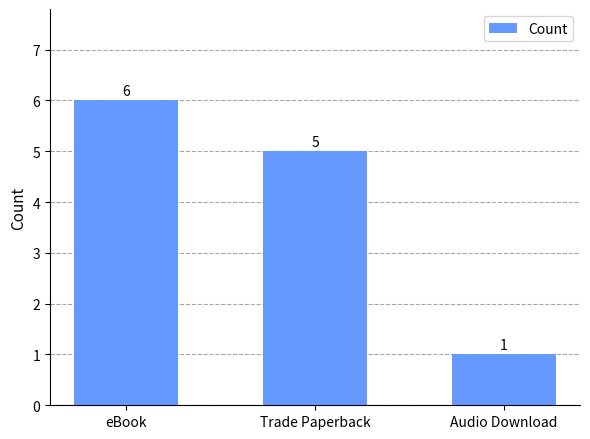

Reading left to right, what are all the values shown in this chart?

6	5	1